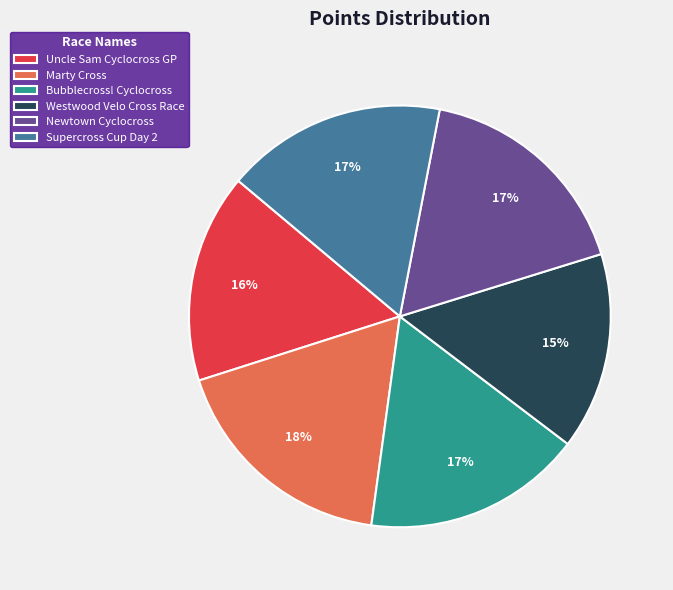

Does Supercross Cup Day 2 account for over 50% of the chart?

No